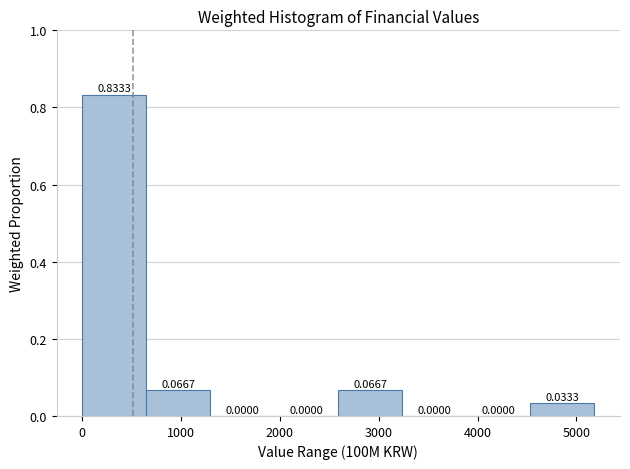

Over which range of the x-axis is the bar tallest?

0 to 600